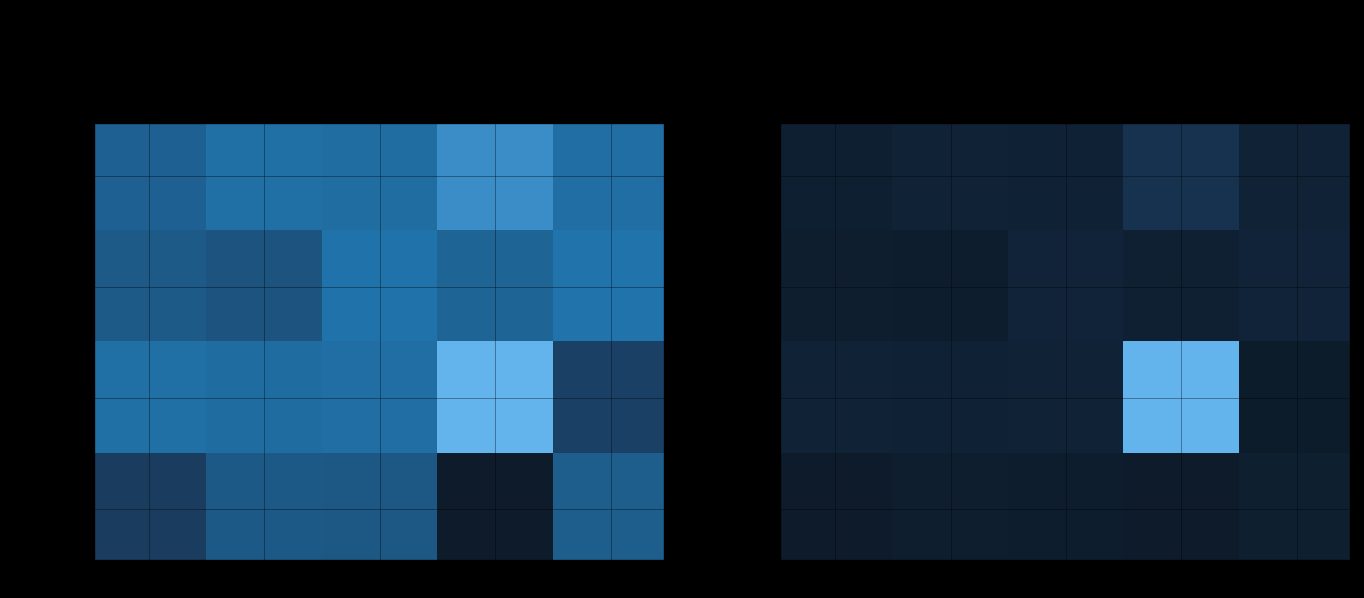

Is the value of Rank 16-20 at J5 greater than the value of Rank 1-5 at J5?

No